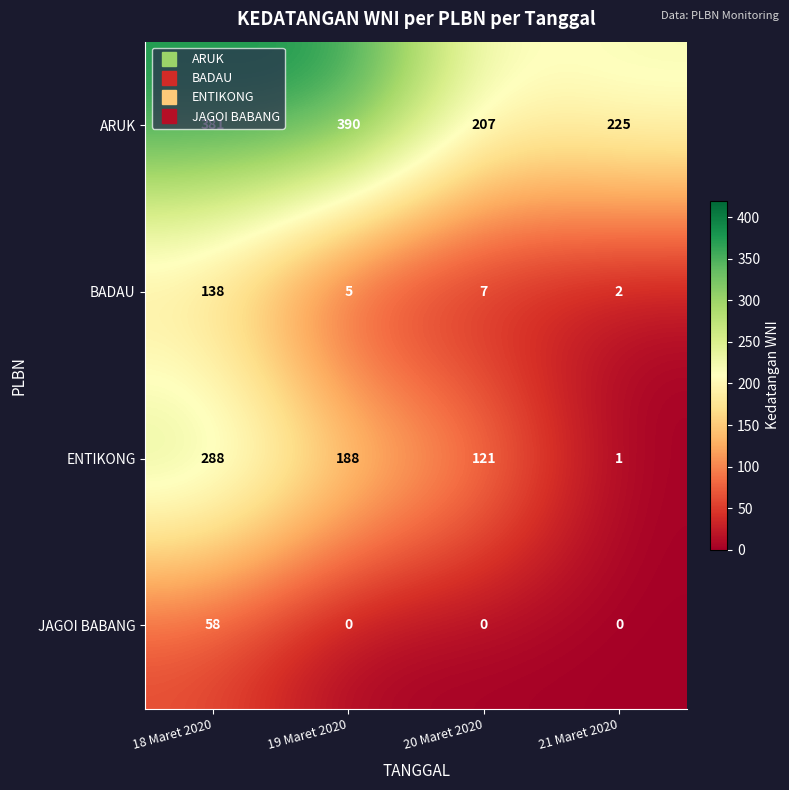

What is the maximum value for ARUK?

390